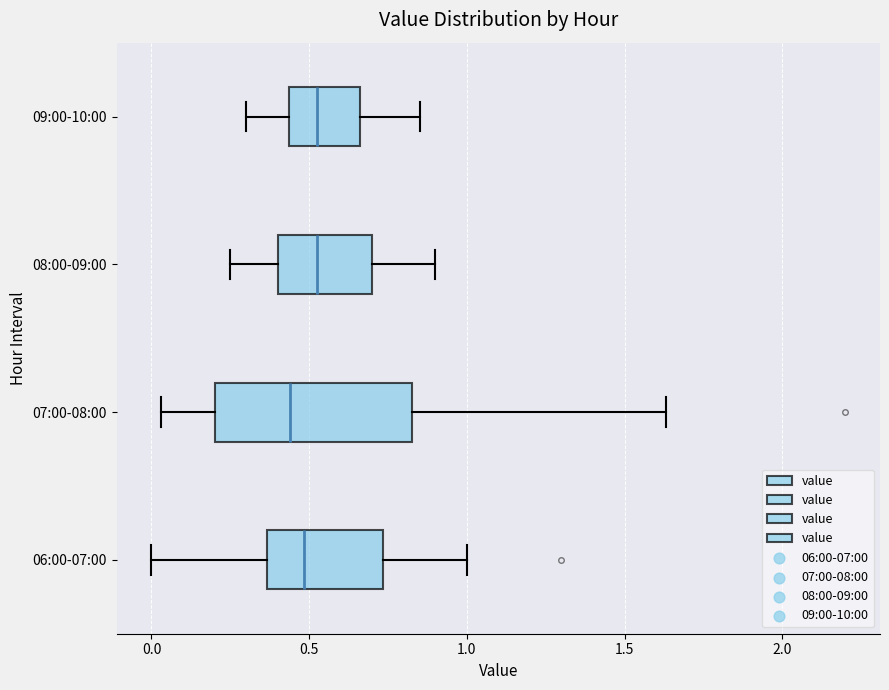

Which box is the widest, from its left edge to its right edge?

07:00-08:00